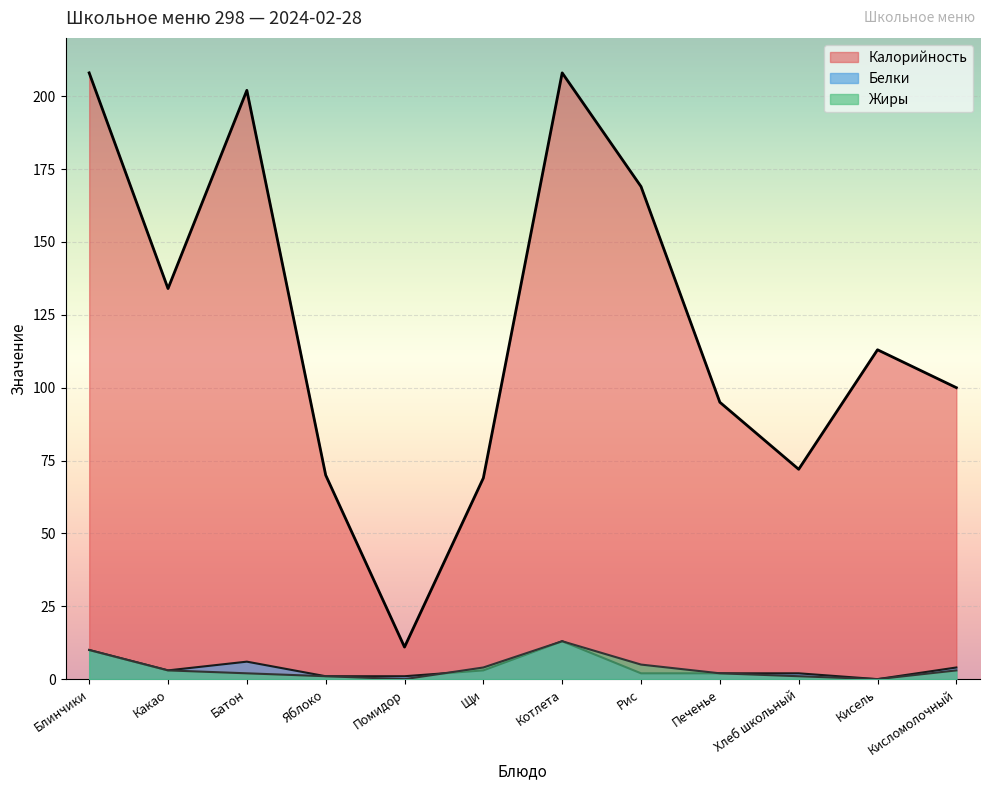

What is the total value across all series at Печенье?

99